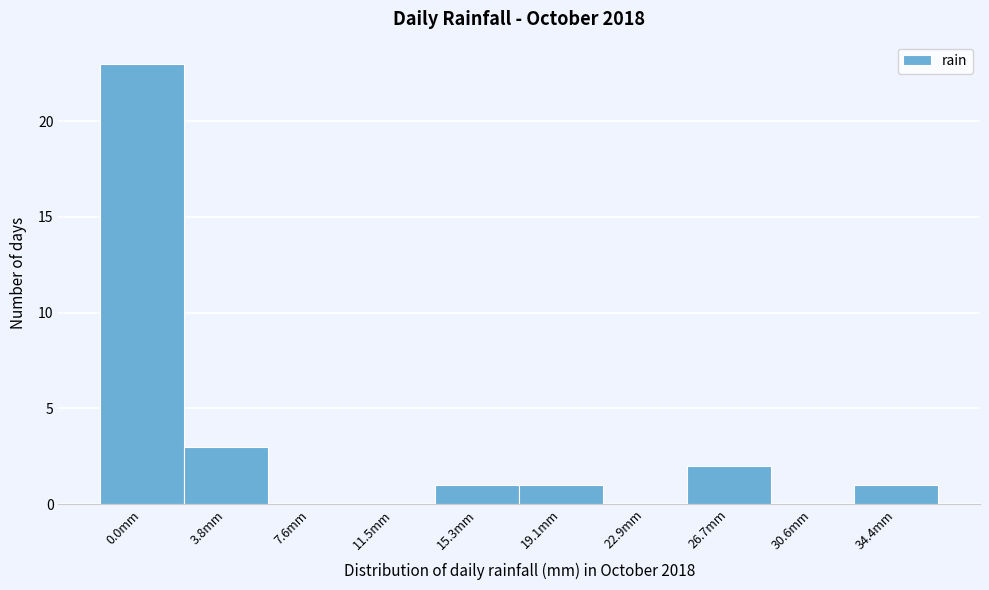

Reading left to right, what are all the values shown in this chart?

0.0mm=23	3.8mm=3	7.6mm=0	11.5mm=0	15.3mm=1	19.1mm=1	22.9mm=0	26.7mm=2	30.6mm=0	34.4mm=1